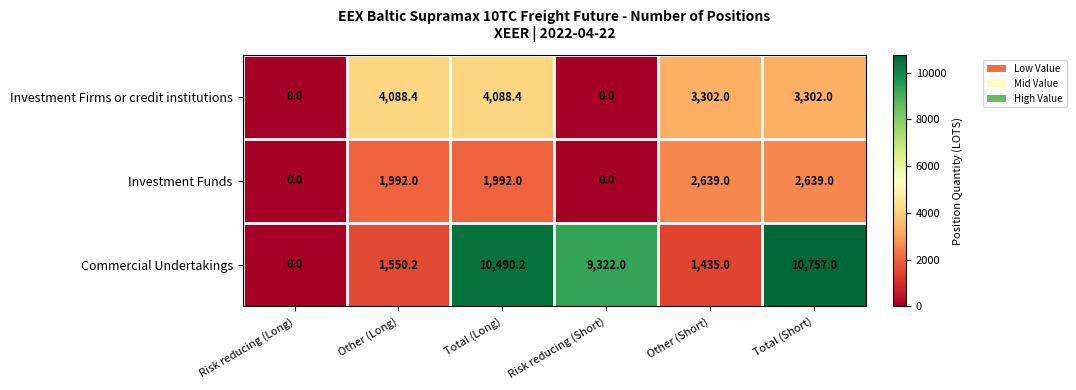

Rank the series by their average value, from highest to lowest.

Commercial Undertakings, Investment Firms or credit institutions, Investment Funds